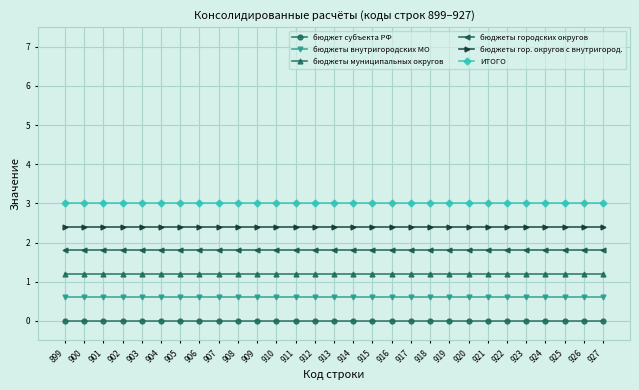

What are all the series names shown in the legend?

бюджет субъекта РФ, бюджеты внутригородских МО, бюджеты муниципальных округов, бюджеты городских округов, бюджеты гор. округов с внутригород., ИТОГО